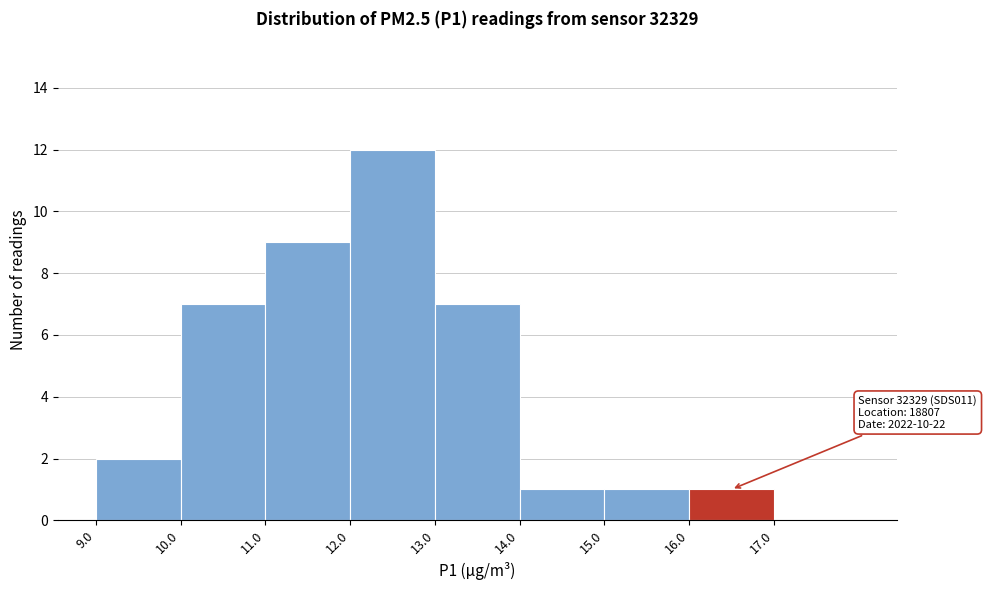

Over which range of the x-axis is the bar tallest?

12 to 13